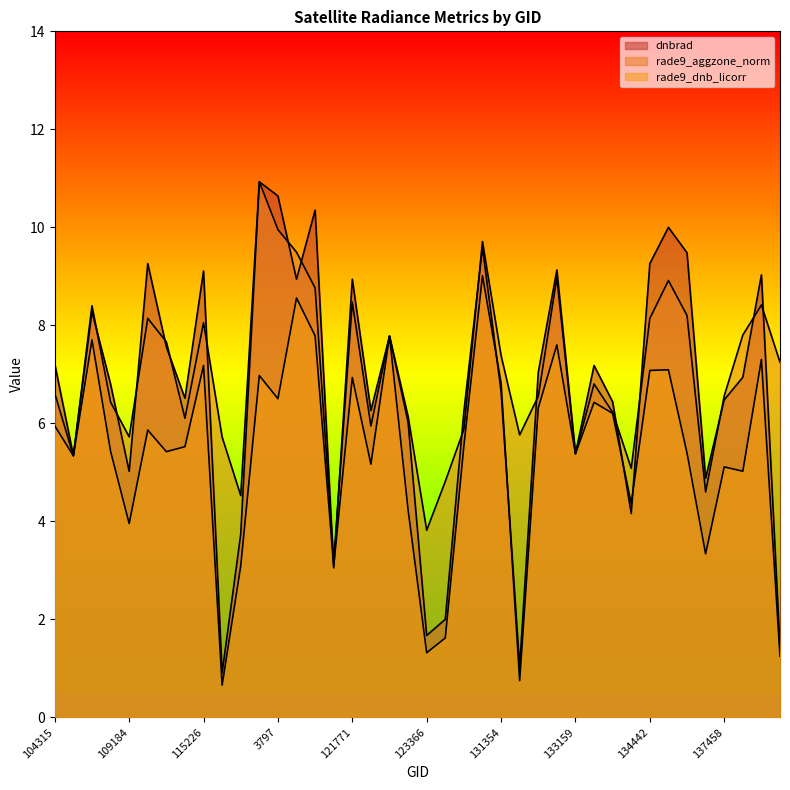

True or false: rade9_aggzone_norm has a value of 5.9 at 121942.

True